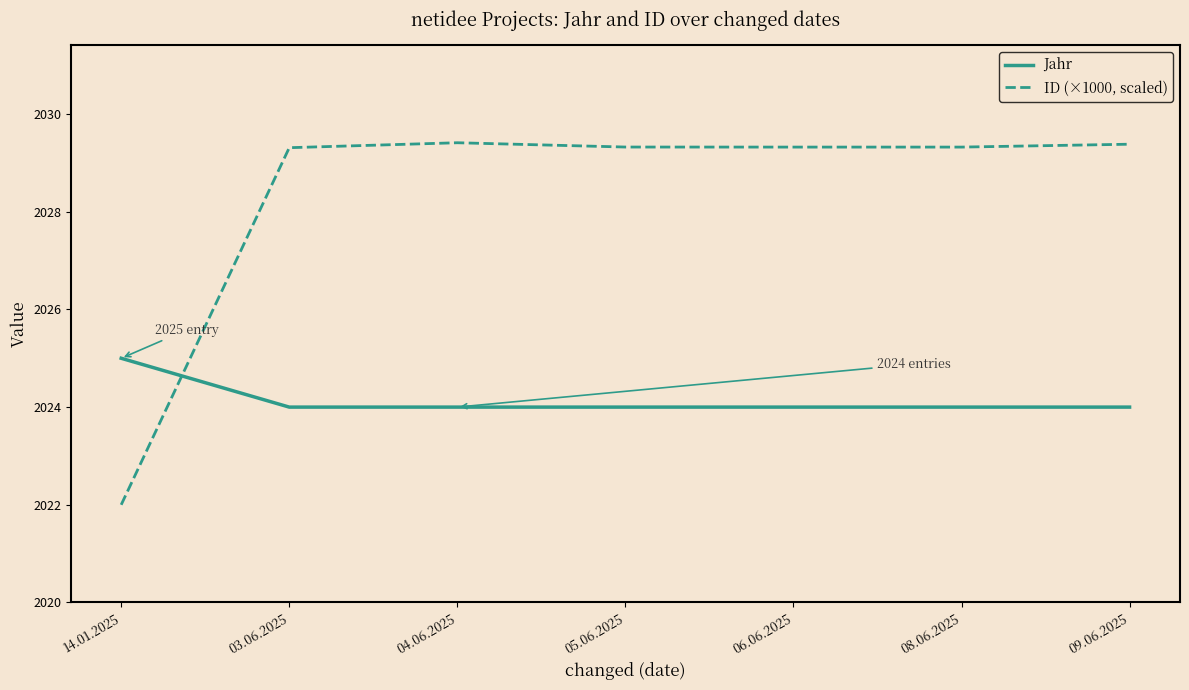

The value of Jahr at 14.01.2025 is 2025.0. True or false?

True